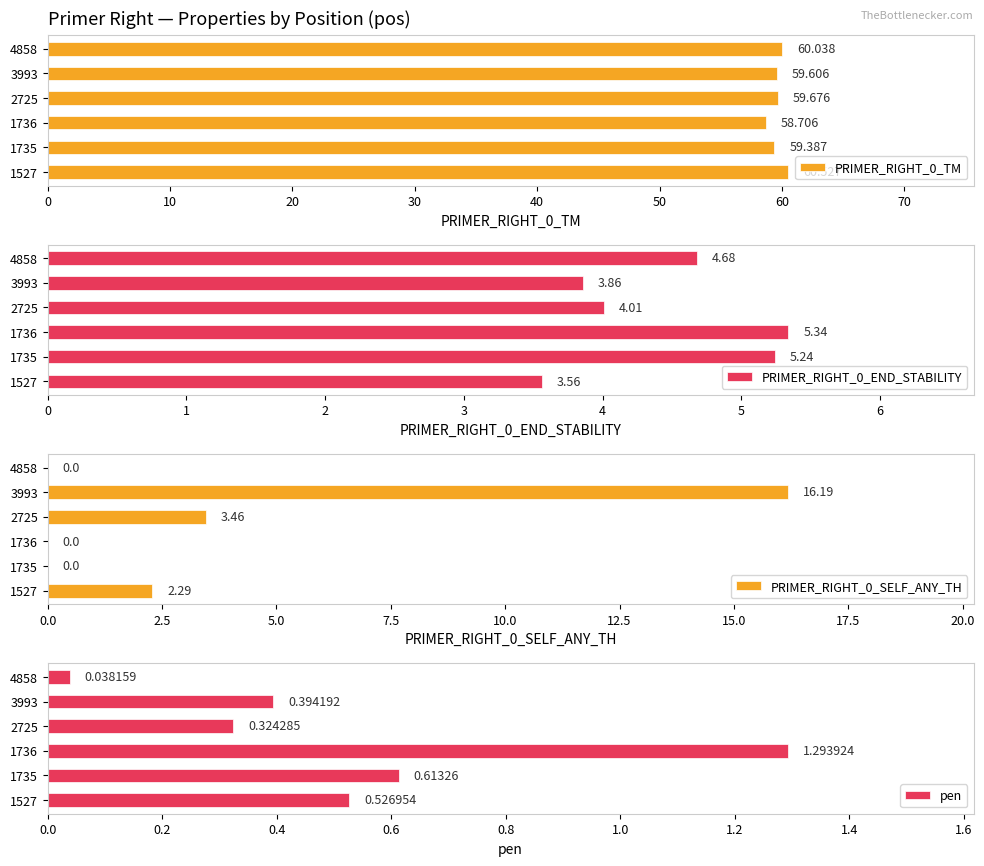

Reading right to left, extract all data points from this chart.

PRIMER_RIGHT_0_TM: 60.0	59.6	59.7	58.7	59.4	60.5
PRIMER_RIGHT_0_END_STABILITY: 4.7	3.9	4.0	5.3	5.2	3.6
PRIMER_RIGHT_0_SELF_ANY_TH: 0.0	16.2	3.5	0.0	0.0	2.3
pen: 0.0	0.4	0.3	1.3	0.6	0.5